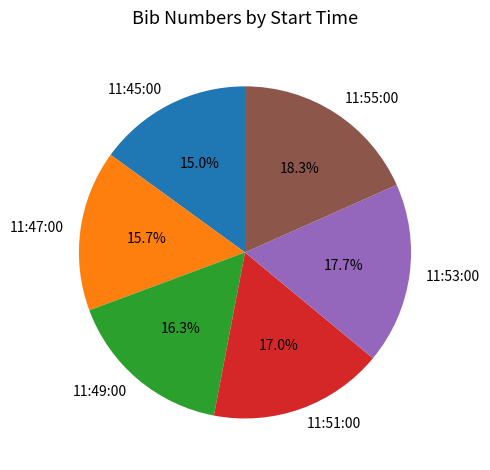

What is the ratio of the value at 11:49:00 to the value at 11:47:00?

1.0